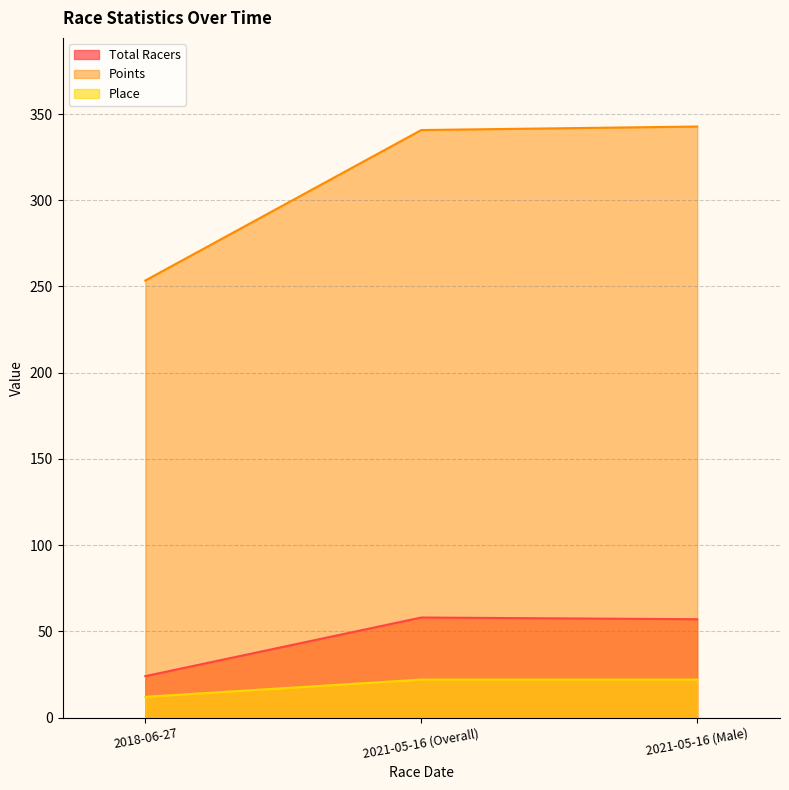

Where is Points nearest to the value 298?

2021-05-16 (Overall)